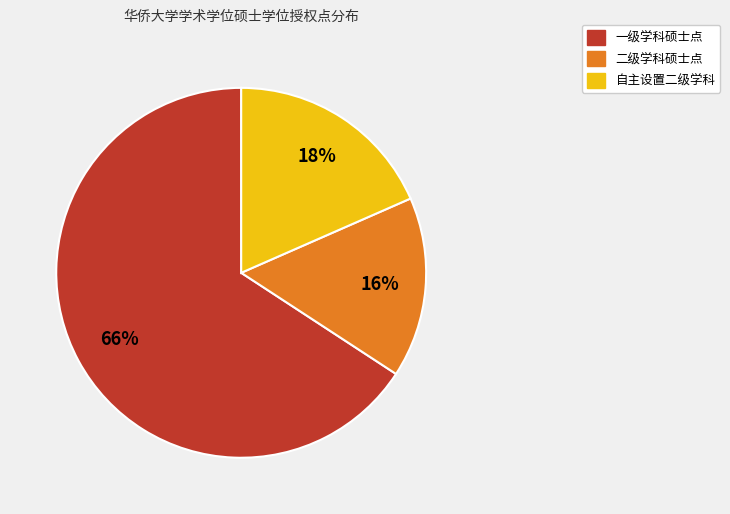

To the nearest percent, what is the difference between the largest and smallest slice percentages?

50%